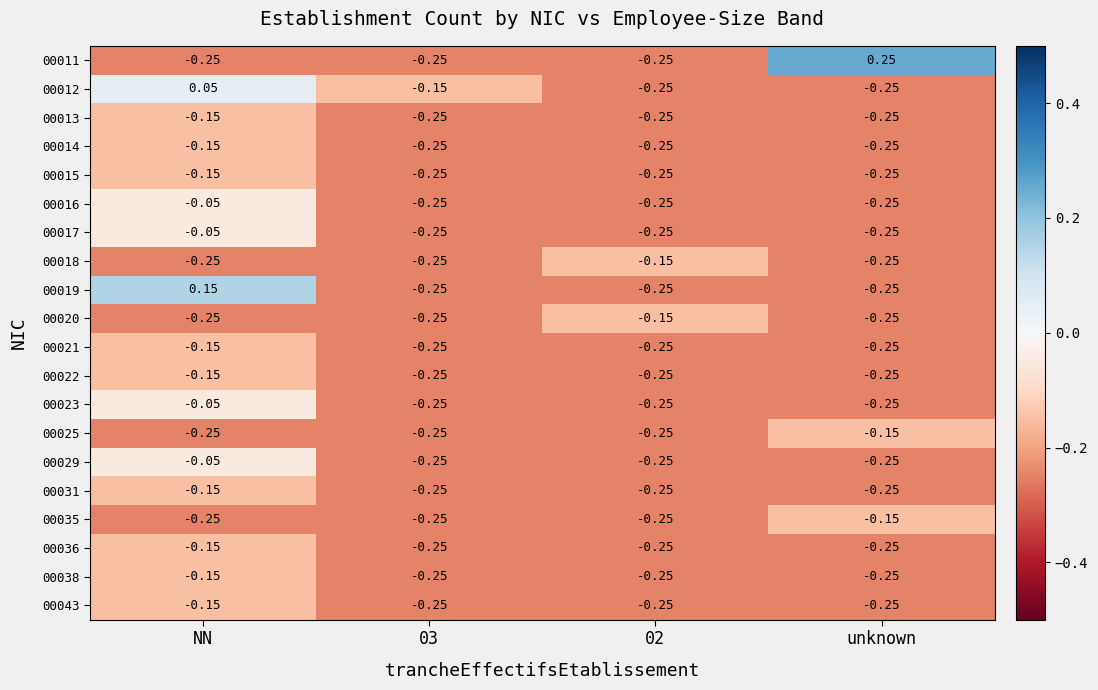

Which label corresponds to the largest value in the chart?

unknown